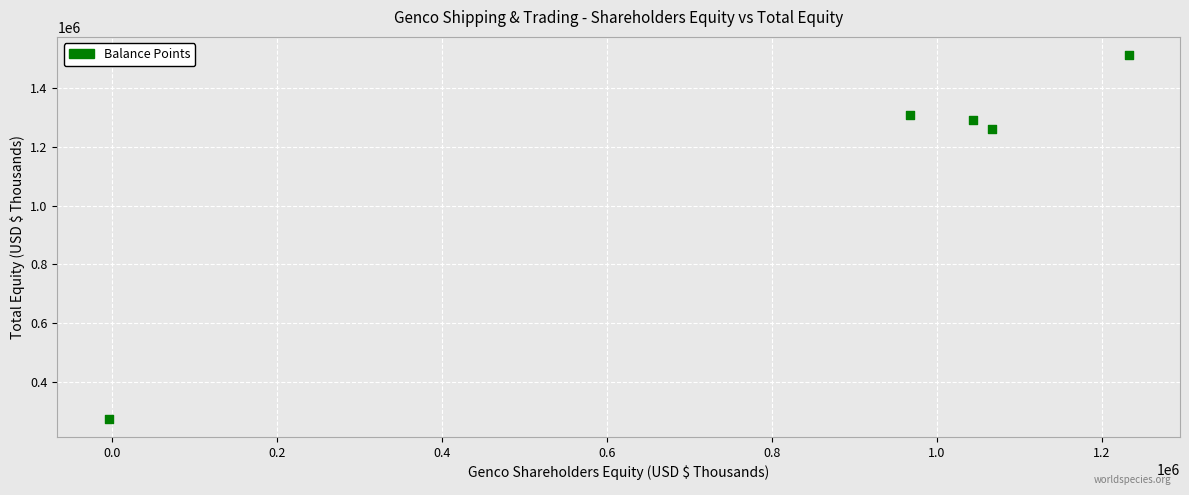

What is the average Y value?

1129870